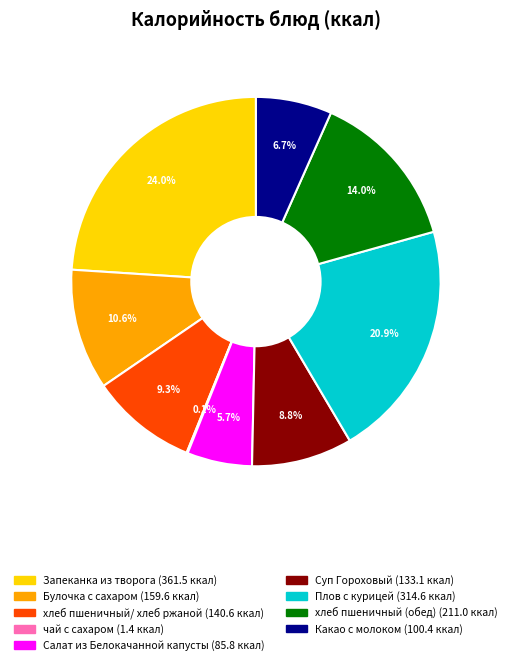

How much of the chart is everything except Плов с курицей?

79.1%